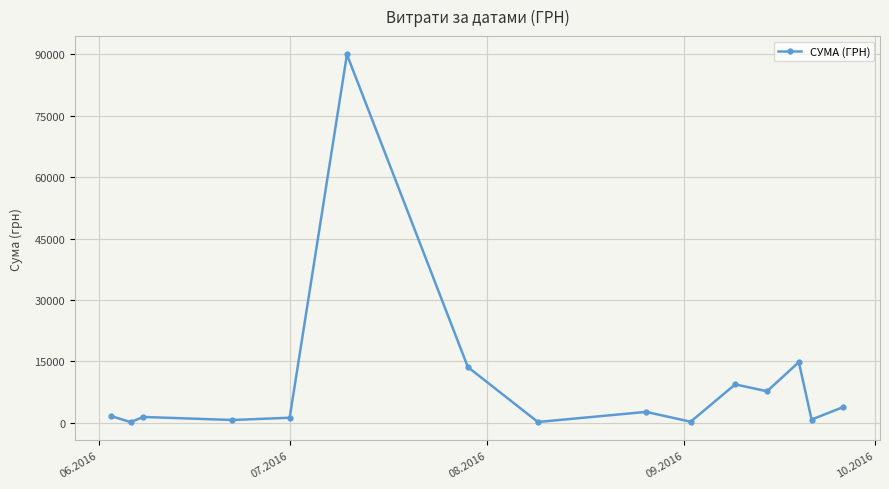

What is the value of the 15th point from the left?

3811.9